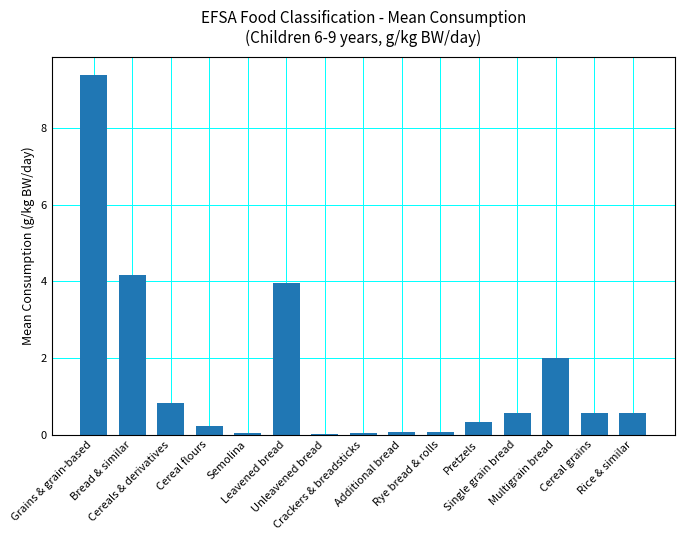

What is the maximum value shown in the chart?

9.4